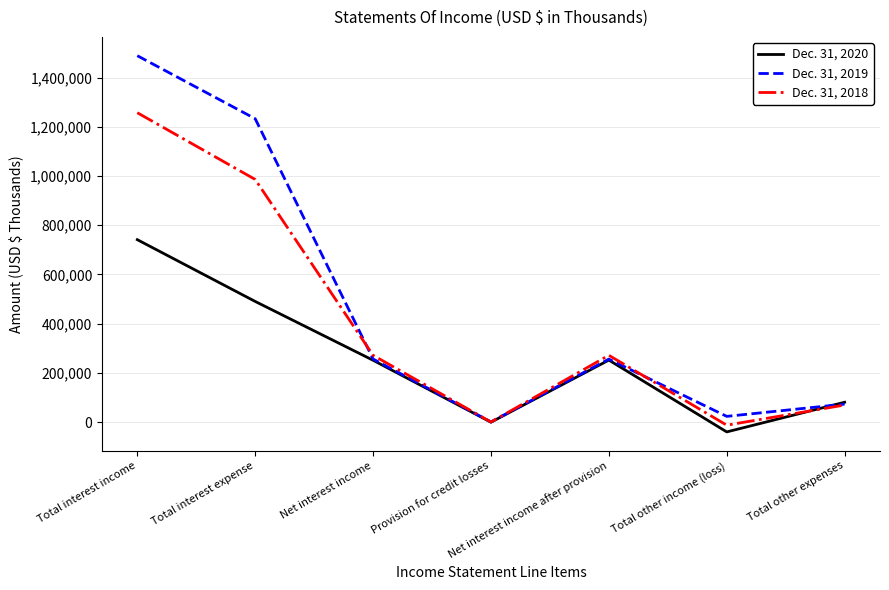

The Dec. 31, 2018 series shows 400606 at Net interest income after provision. True or false?

False